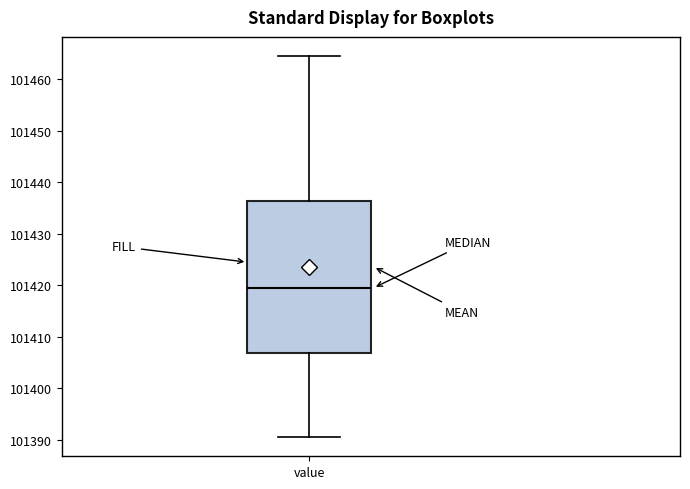

Read this box plot against the y-axis: the position of the median line, the range covered by the box, and the ends of both whiskers. The values are not printed on the chart, so give them approximately, as read against the axis.

median 101419, box 101407 to 101436, whiskers 101390 to 101465